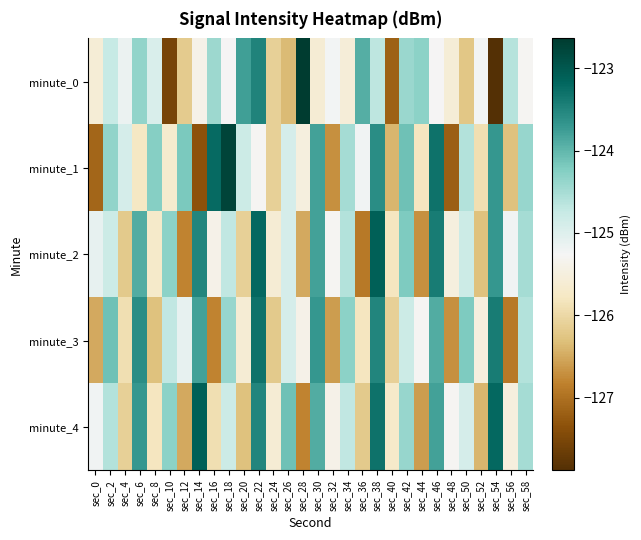

What is the total value across all series at sec_52?

-629.3